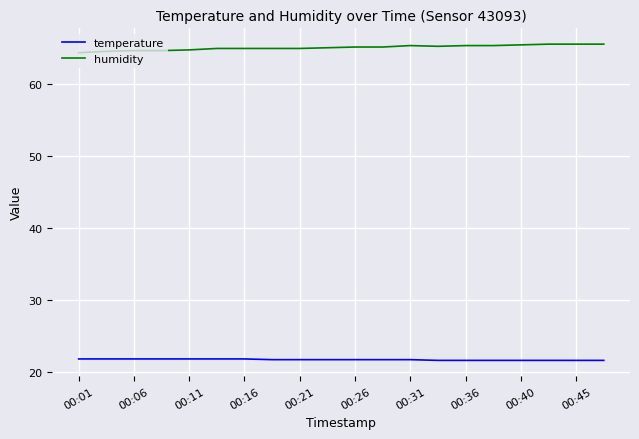

Count the number of data series in this chart.

2